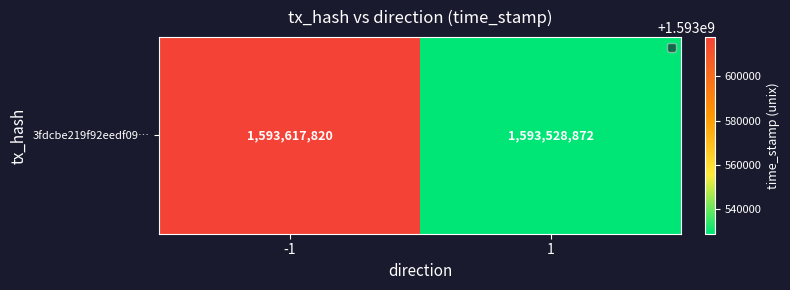

What is the sum of the values at -1 and 1?

3187146692